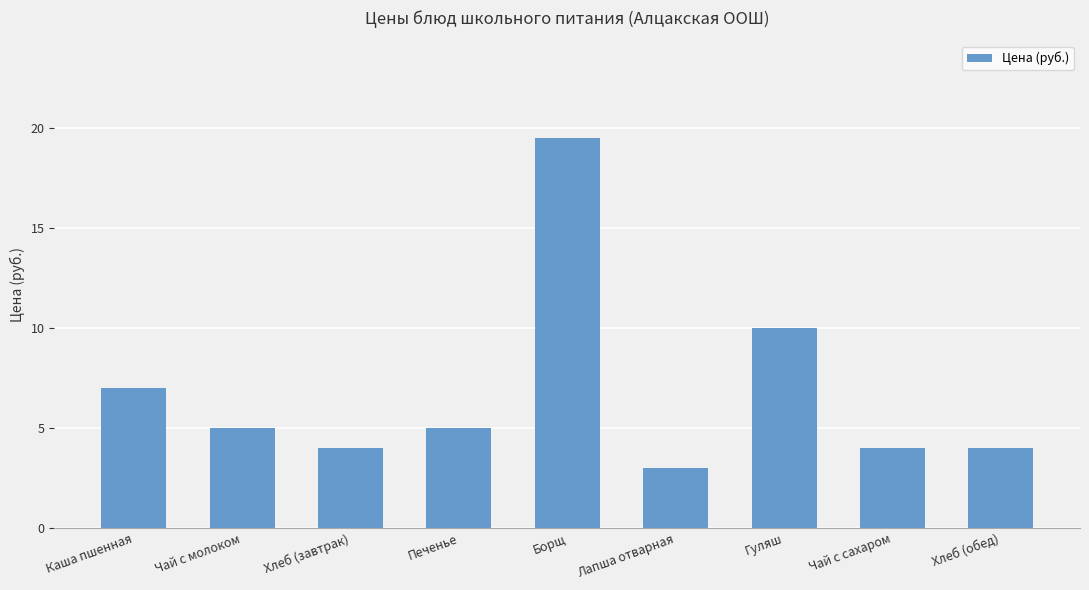

Which category has the highest value across all series?

Борщ